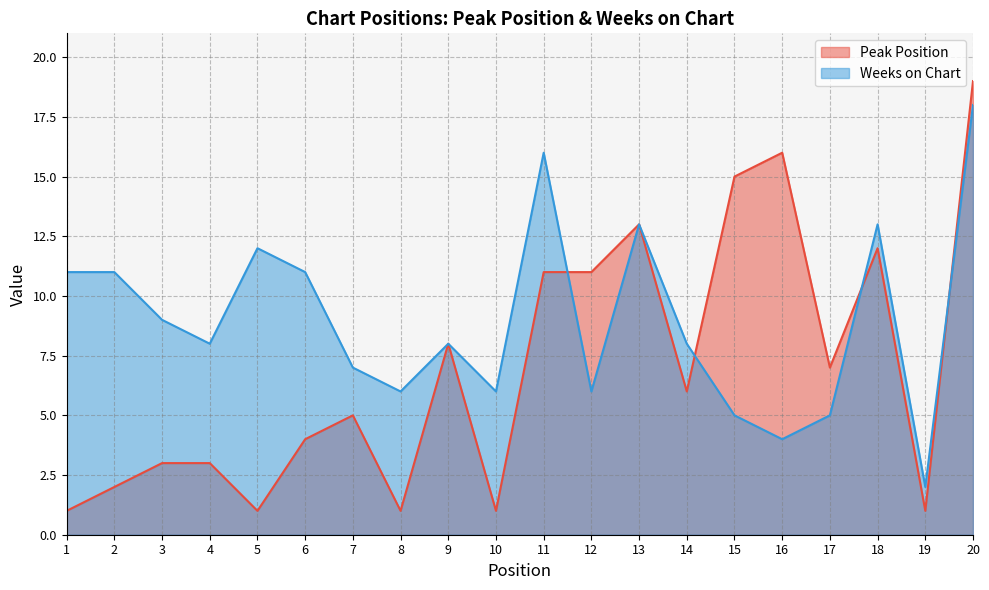

Rank the series by their average value, from lowest to highest.

Peak Position, Weeks on Chart